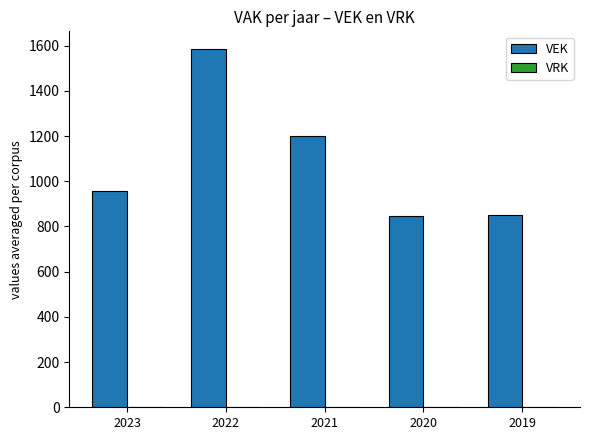

How many categories are shown in the chart?

5